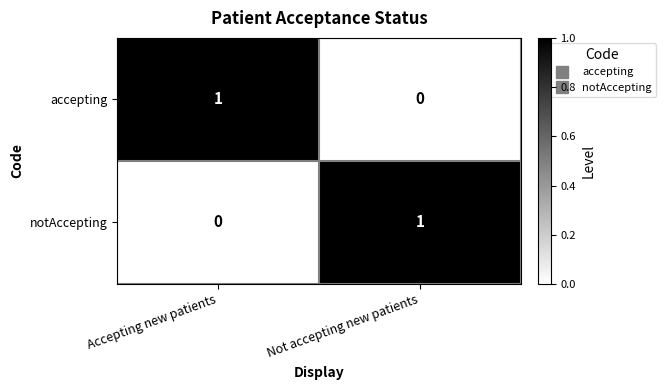

List the labels in order of accepting value, smallest first.

Not accepting new patients, Accepting new patients